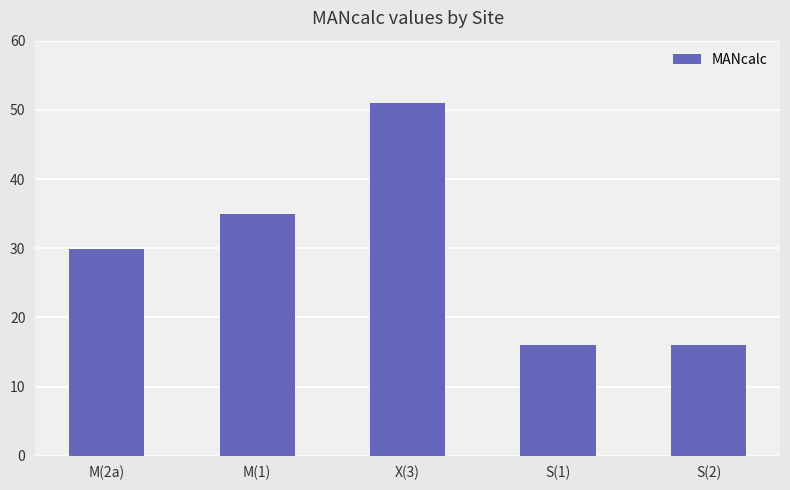

Count the number of categories in the chart.

5